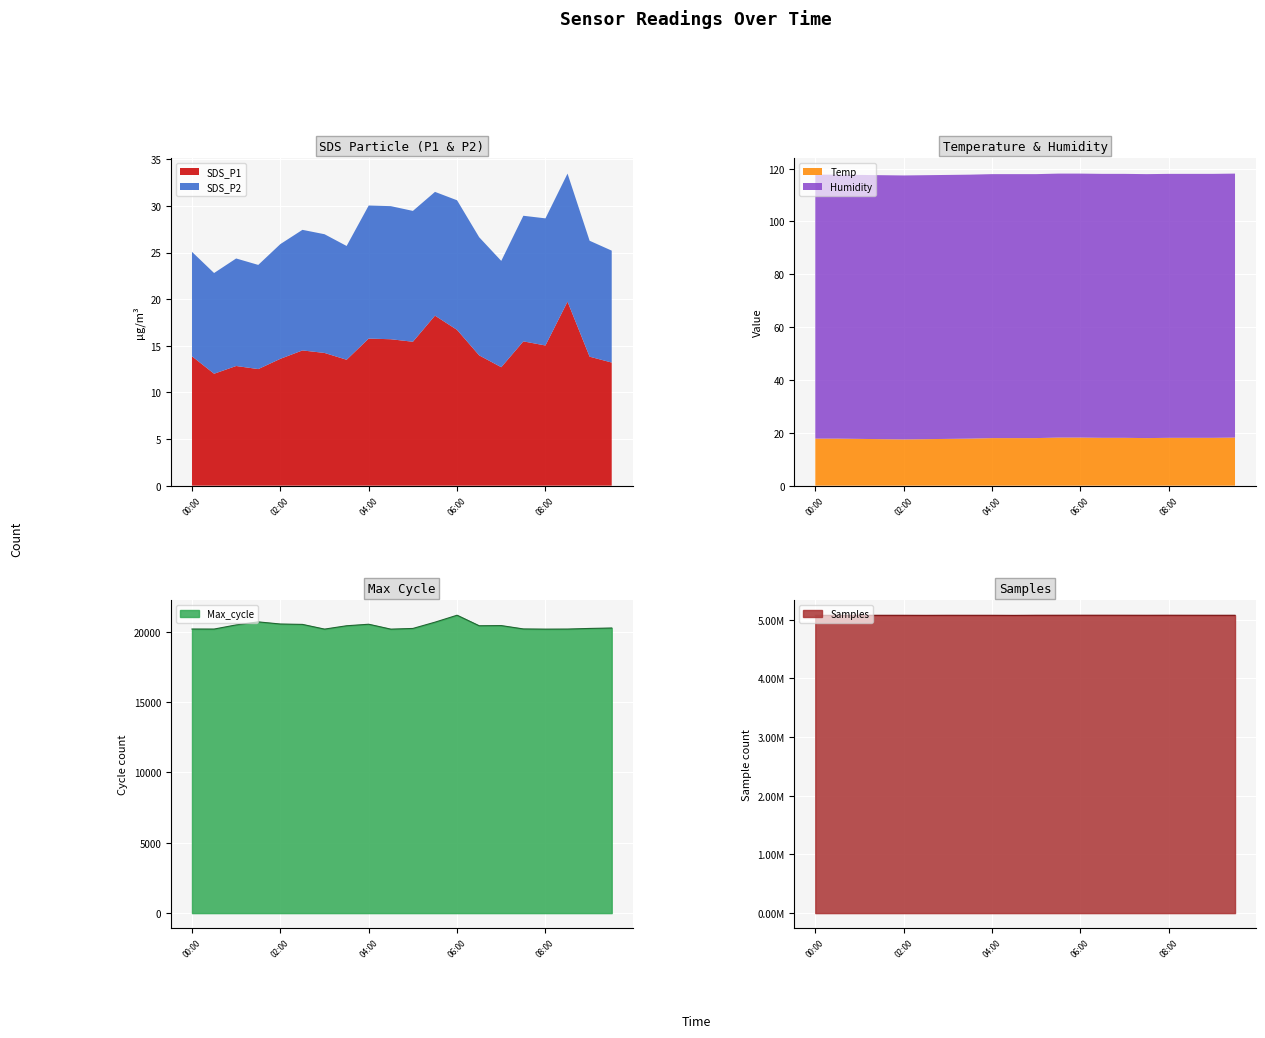

True or false: Samples has a value of 5075470.0 at 7.

True